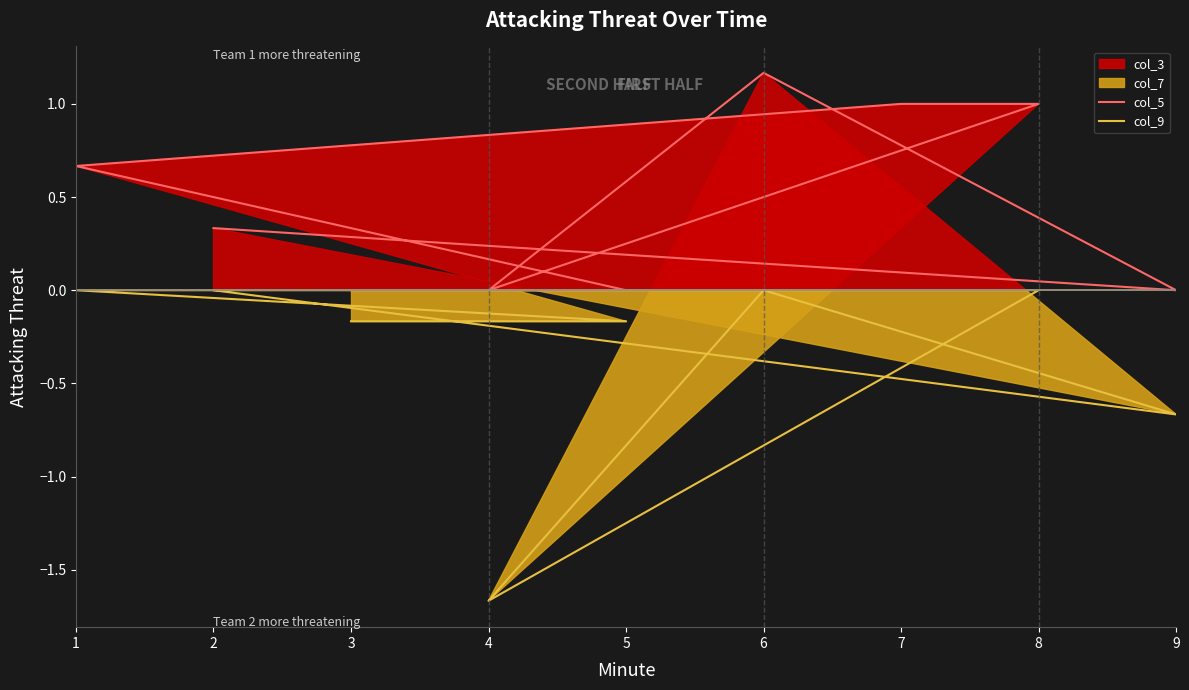

True or false: col_9 and col_5 intersect in this chart.

False